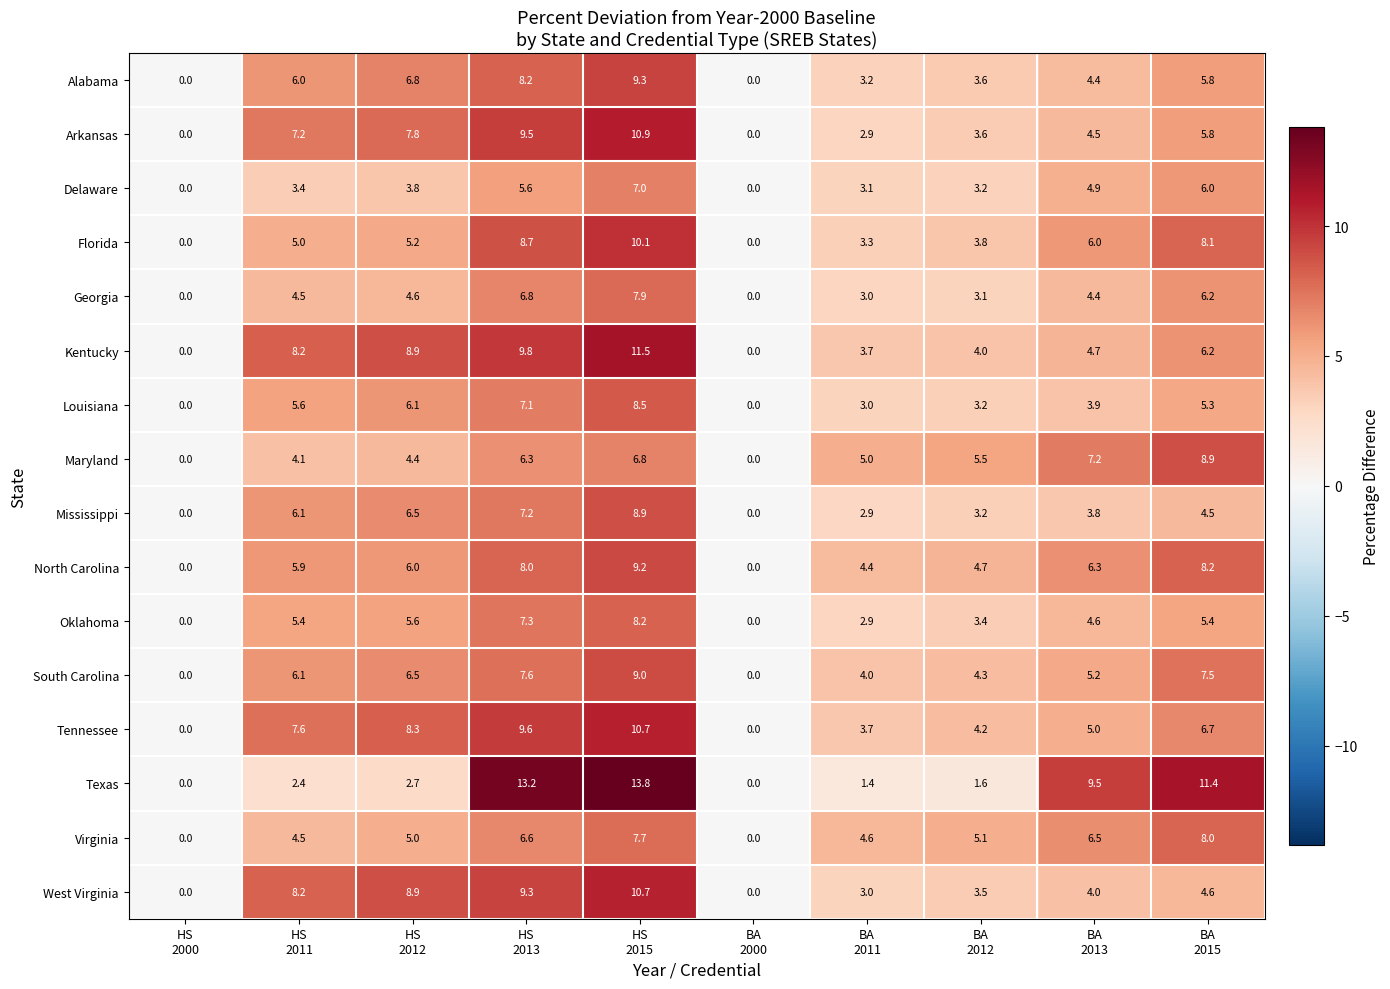

How many series are shown in this chart?

16